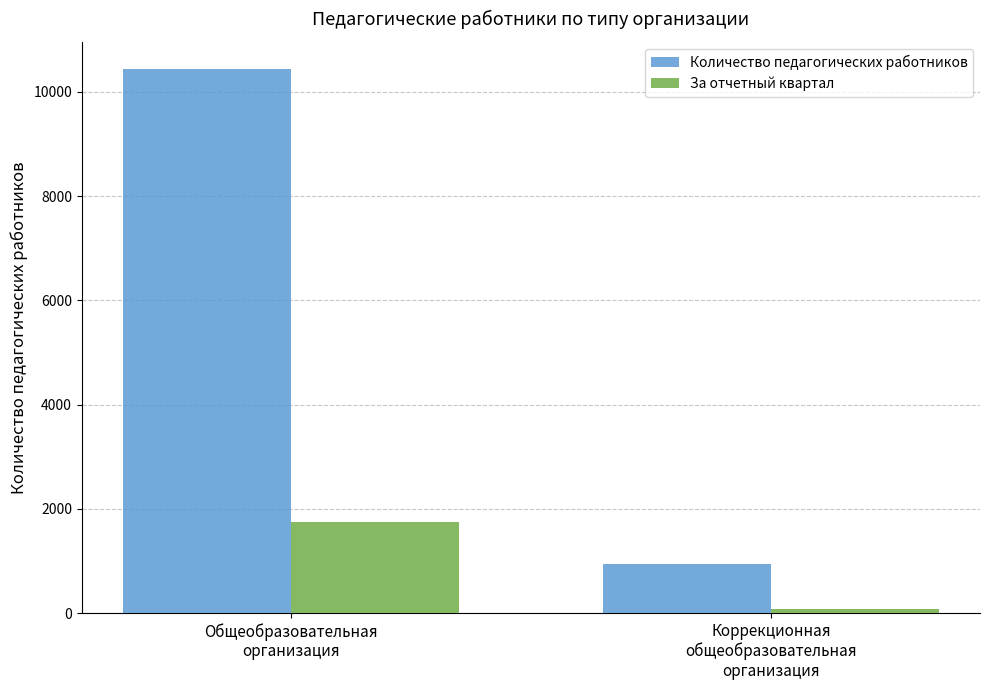

What is the sum of the За отчетный квартал values at Коррекционная
общеобразовательная
организация and Общеобразовательная
организация?

1827